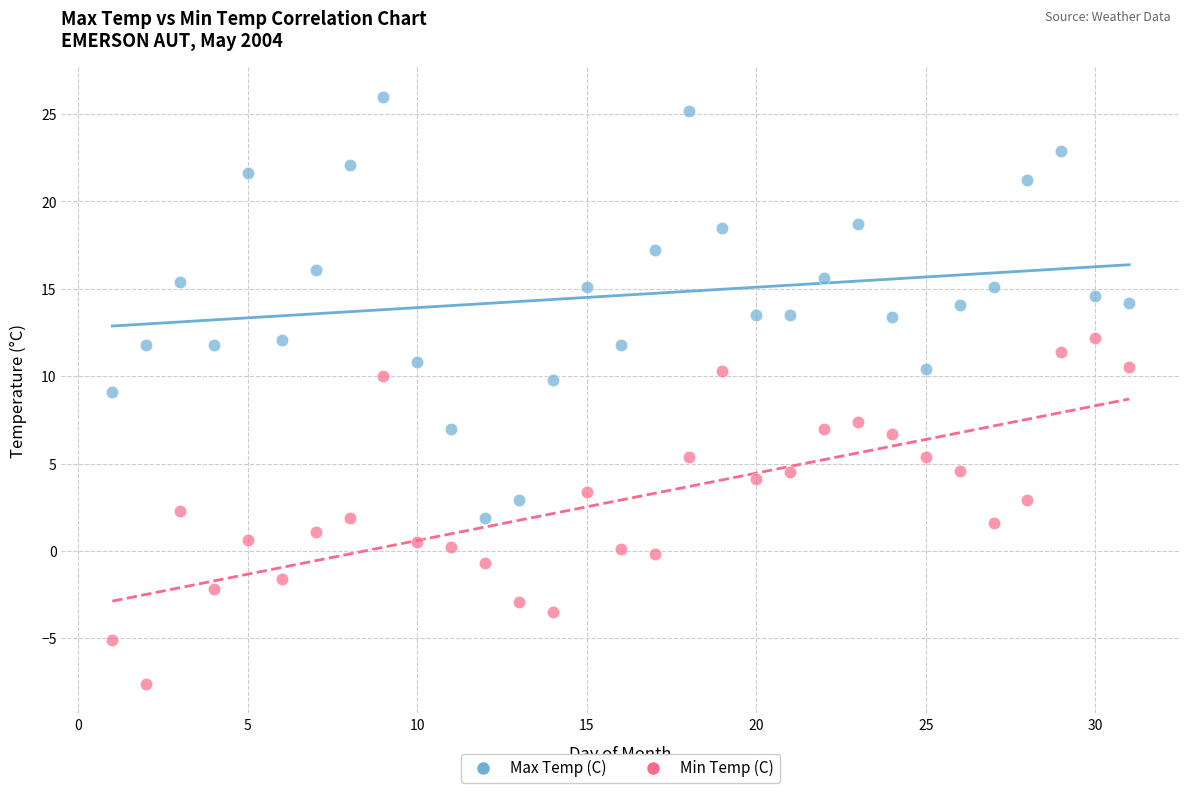

What are all the series names shown in the legend?

Max Temp (C), Min Temp (C)